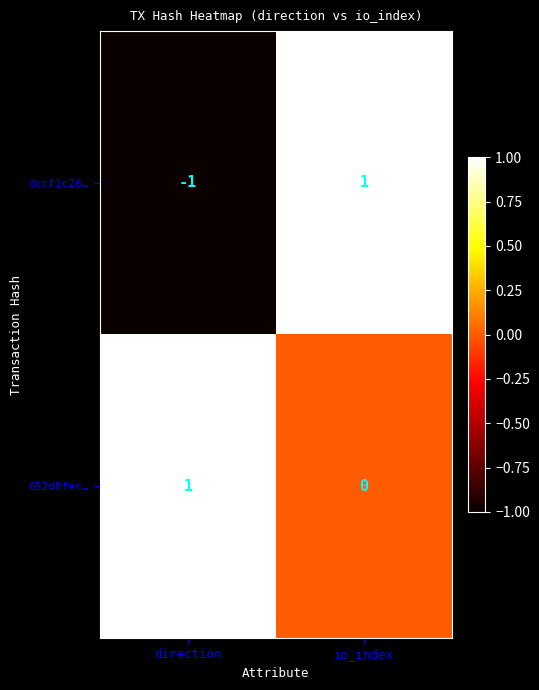

Which series has the largest range (max minus min)?

dccf1c26…